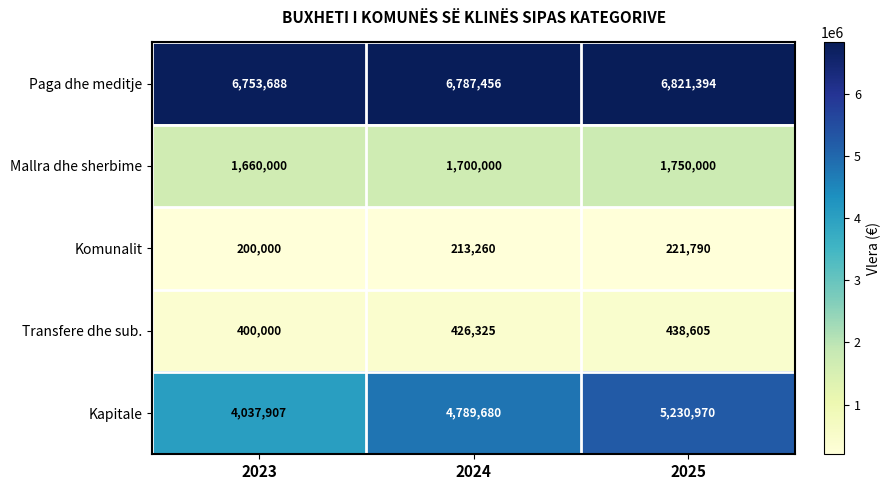

Reading left to right, what are all the values shown in this chart?

Paga dhe meditje: 6753688	6787456	6821394
Mallra dhe sherbime: 1660000	1700000	1750000
Komunalit: 200000	213260	221790
Transfere dhe sub.: 400000	426325	438605
Kapitale: 4037907	4789680	5230970